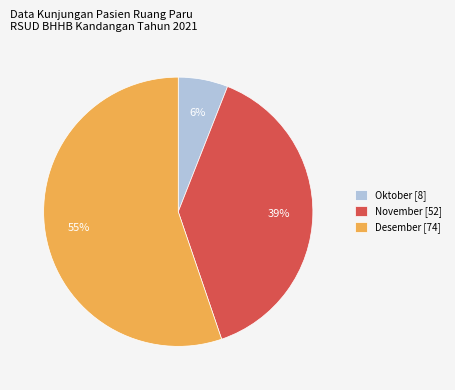

Does Desember represent more than half of the total?

Yes